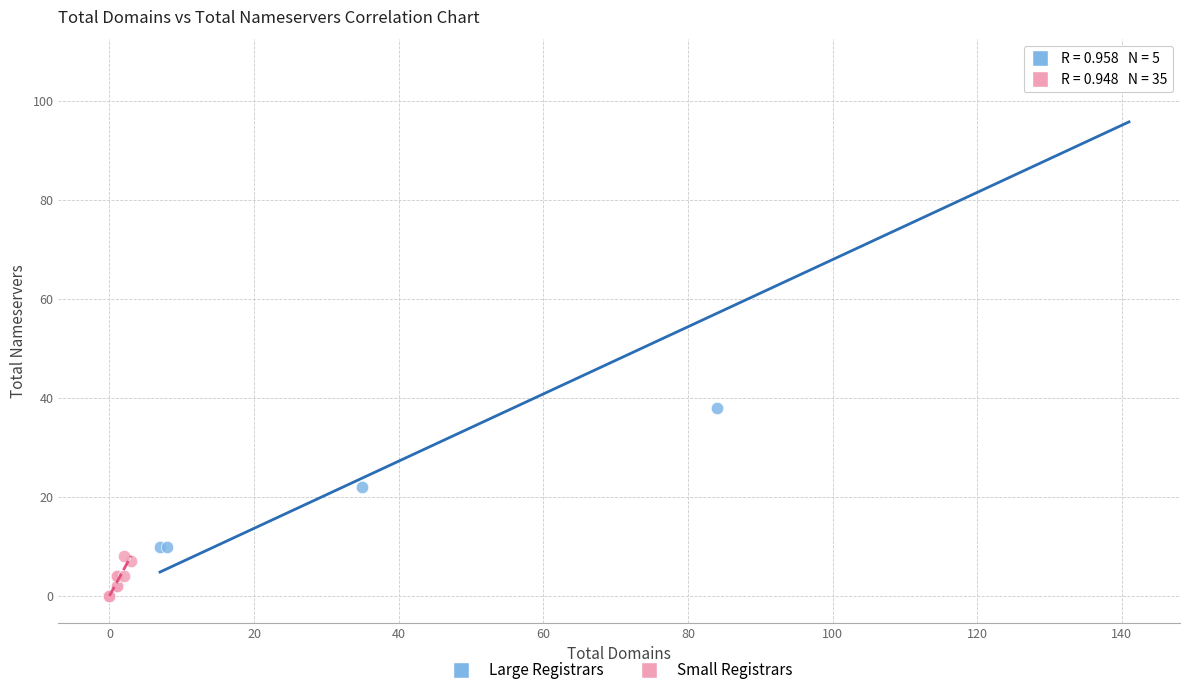

Which series reaches the minimum Y coordinate?

Small Registrars